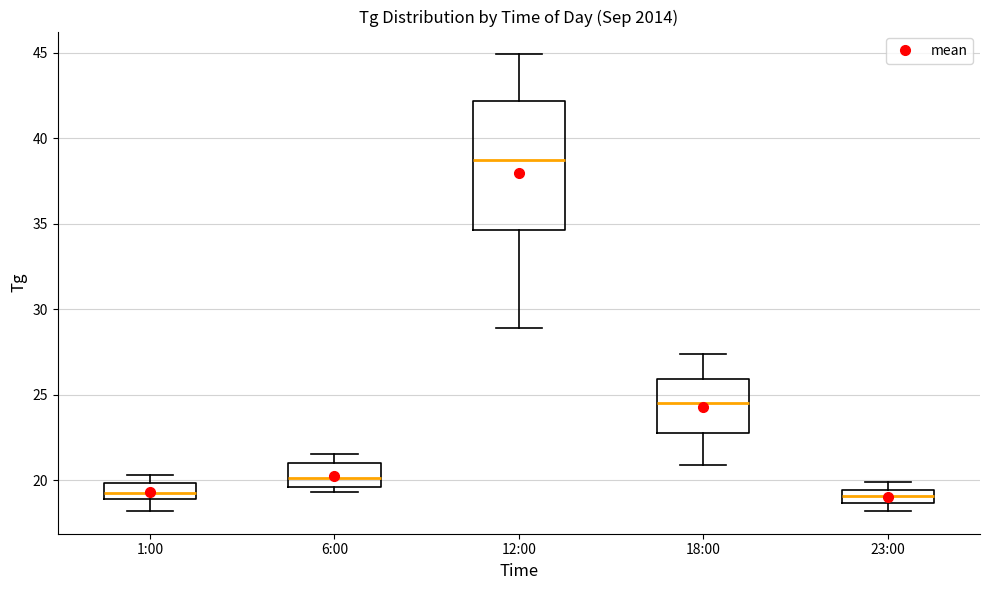

Where is the lower edge of the box for 6:00 on the y-axis? The values are not printed on the chart, so give them approximately, as read against the axis.

19.5